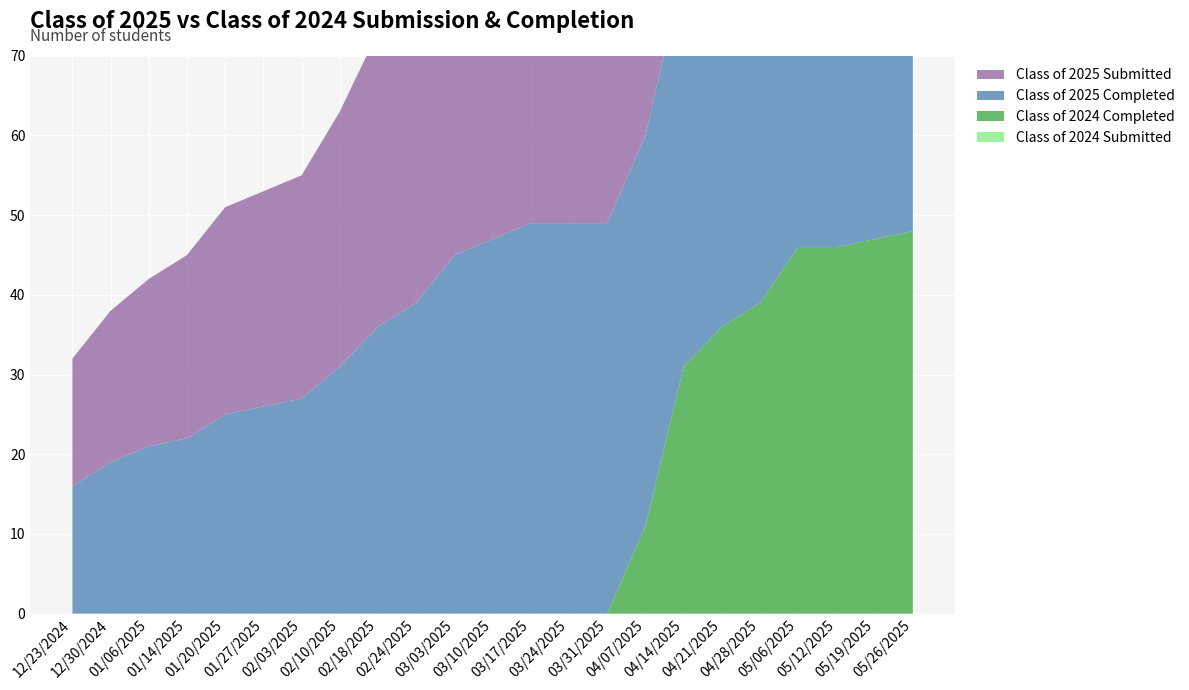

Reading left to right, transcribe all the data shown in this chart.

Class of 2024 Completed: 0	0	0	0	0	0	0	0	0	0	0	0	0	0	0	11	31	36	39	46	46	47	48
Class of 2024 Submitted: 0	0	0	0	0	0	0	0	0	0	0	0	0	0	0	0	0	0	0	0	0	0	0
Class of 2025 Completed: 16	19	21	22	25	26	27	31	36	39	45	47	49	49	49	49	50	53	53	54	54	55	55
Class of 2025 Submitted: 16	19	21	23	26	27	28	32	37	40	46	48	51	51	51	51	52	55	55	56	57	57	57